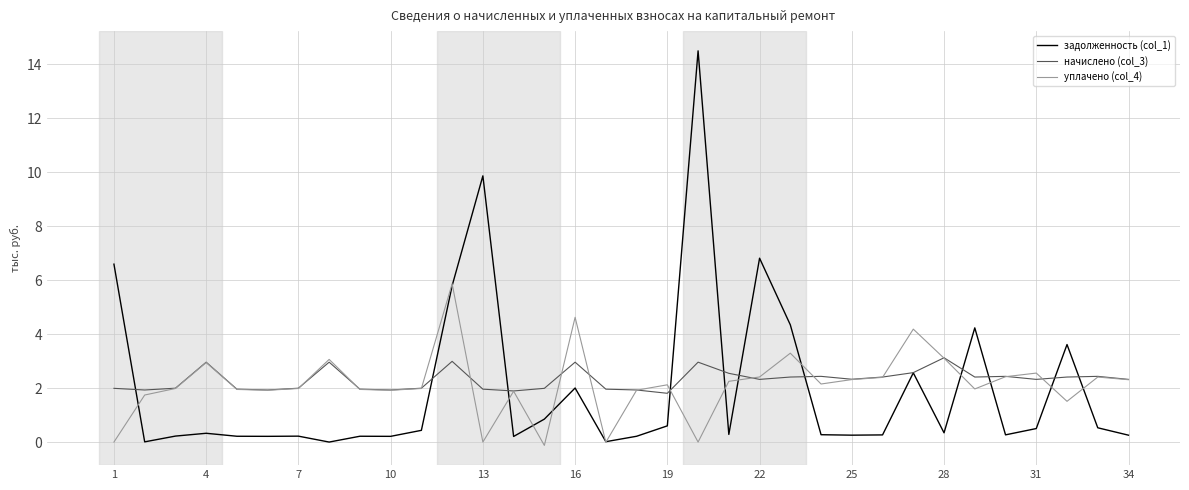

What is the minimum value for начислено (col_3)?

1.8